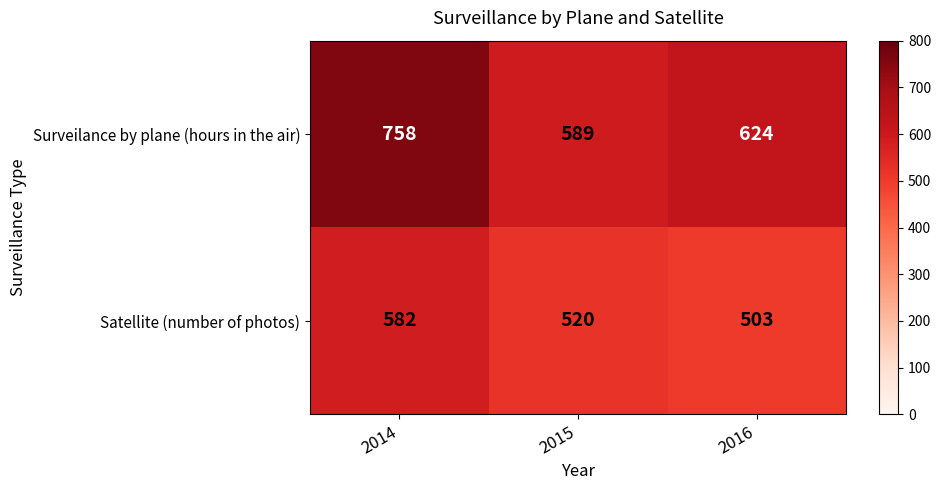

Count the number of data series in this chart.

2